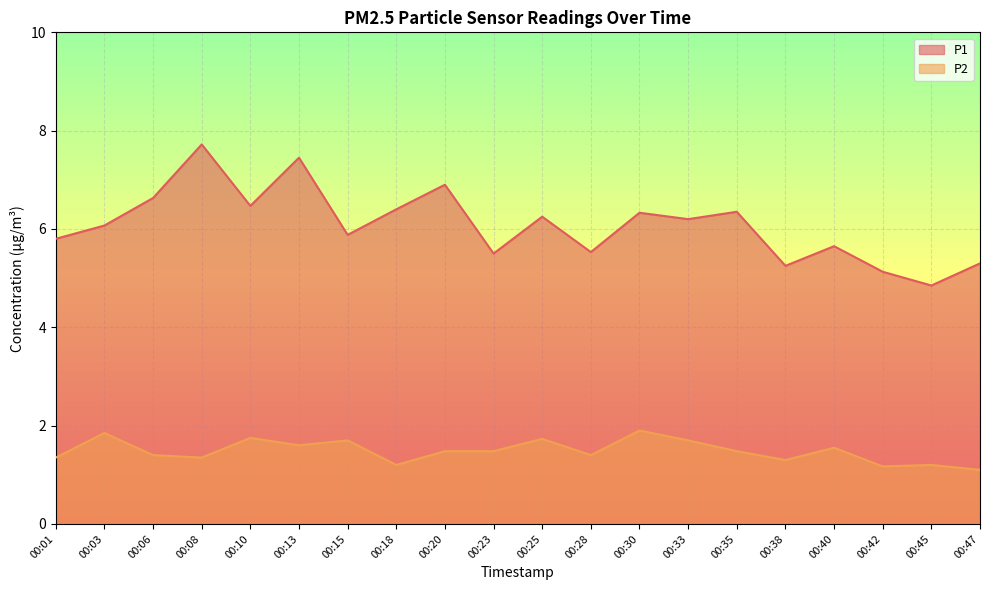

True or false: P1 and P2 intersect in this chart.

False